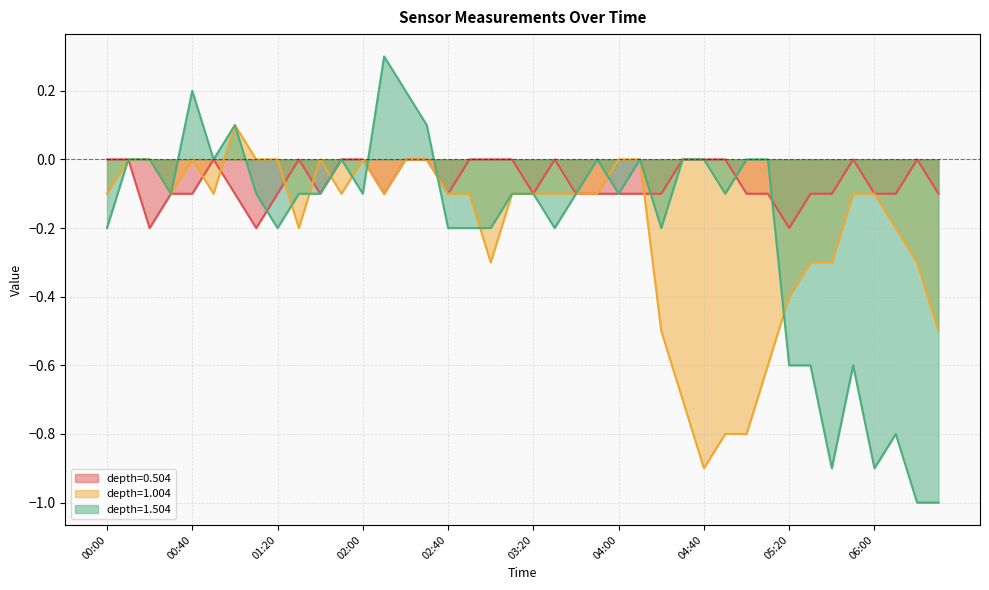

What is the smallest value displayed?

-1.0